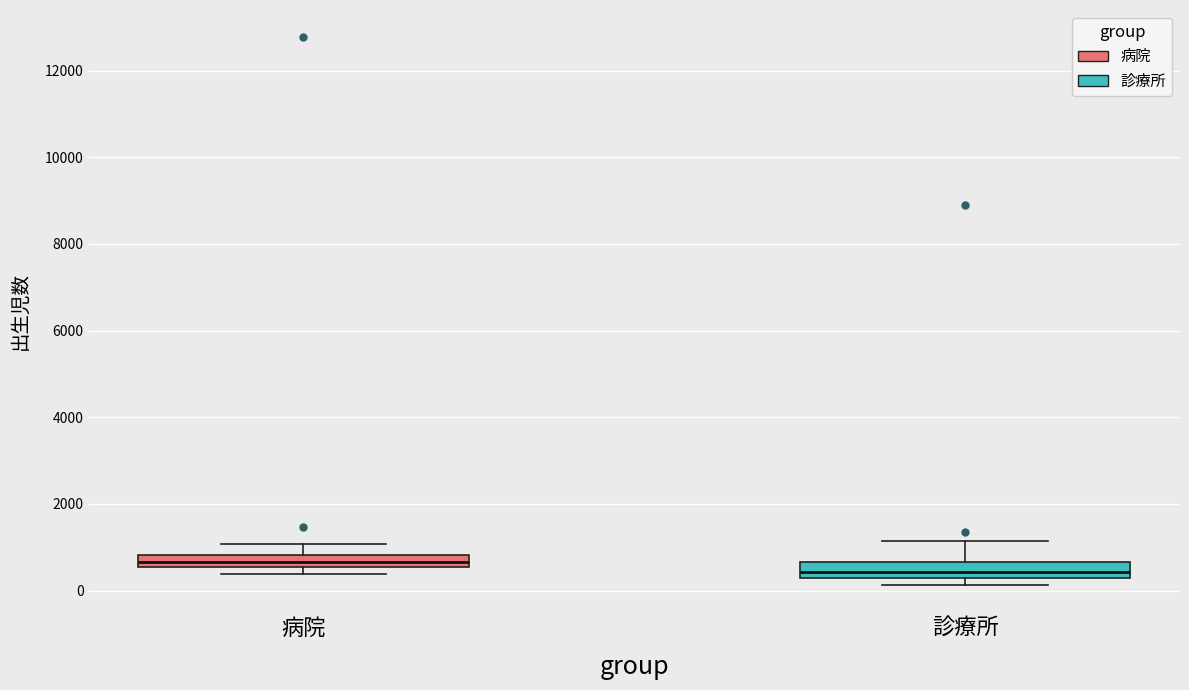

Where is the upper edge of the box for 診療所 on the y-axis? The values are not printed on the chart, so give them approximately, as read against the axis.

600